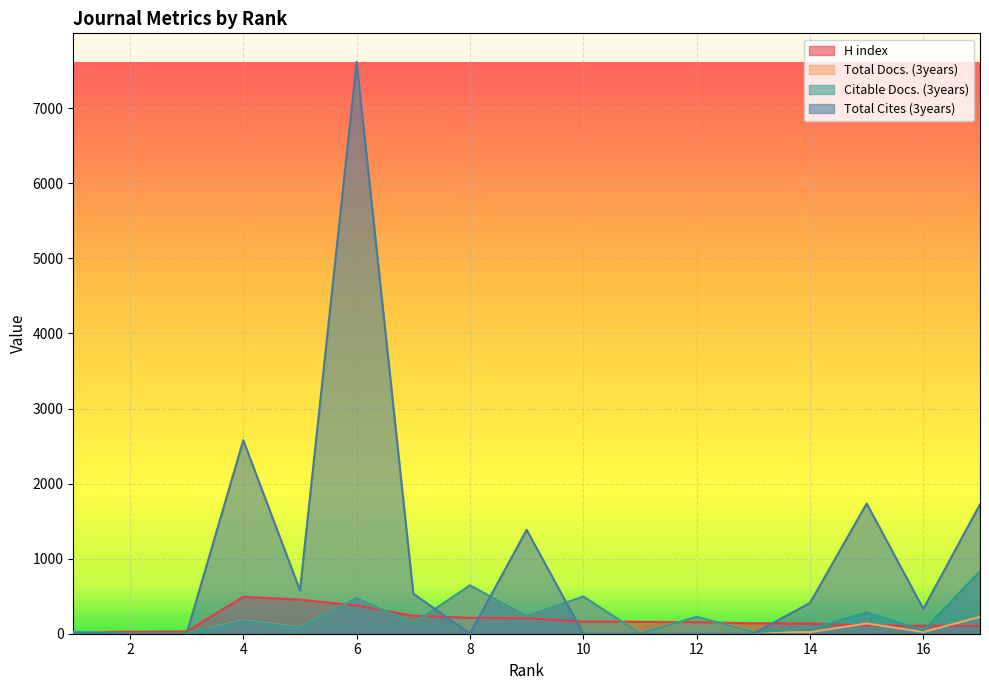

How many lines are shown in the chart?

4